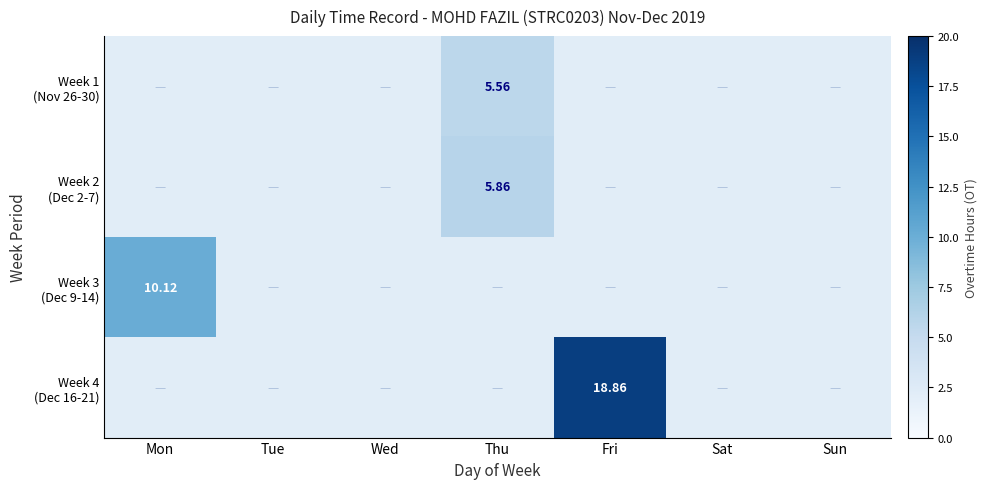

Rank the categories by Week 2 (Dec 2-7) value from highest to lowest.

Thu, Mon, Tue, Wed, Fri, Sat, Sun